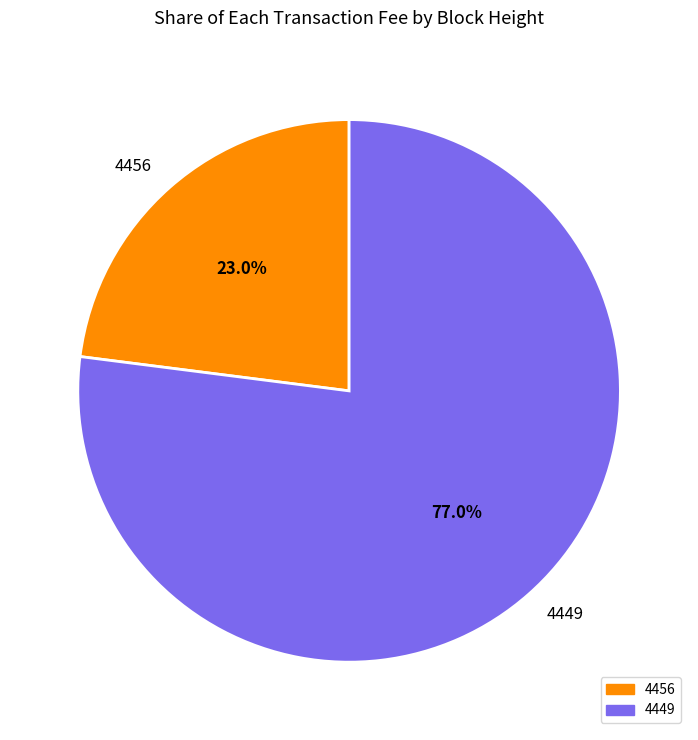

To the nearest percent, what is the combined percentage of 4456 and 4449?

100%